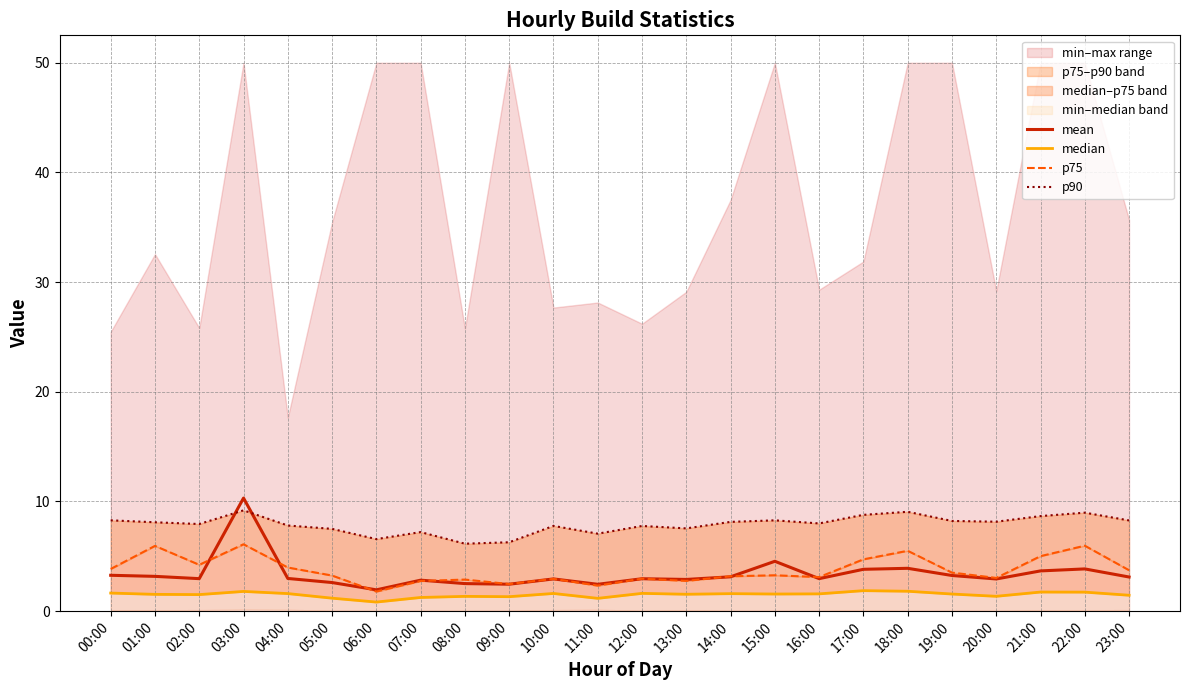

Does the chart have visible grid lines?

Yes